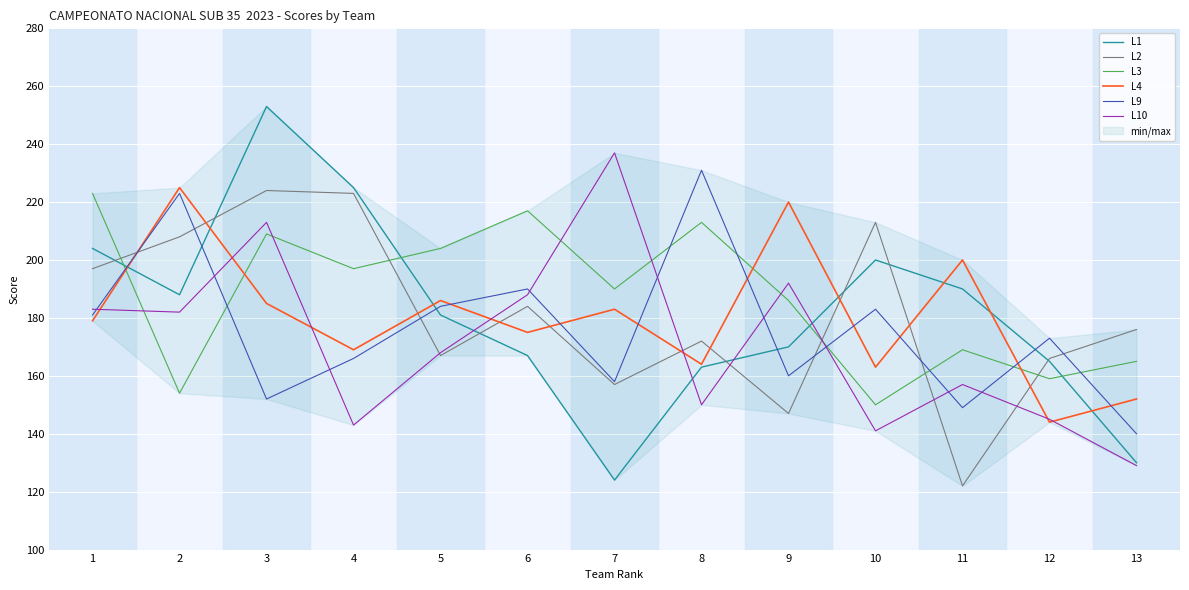

Reading left to right, transcribe all the data shown in this chart.

L1: 204	188	253	225	181	167	124	163	170	200	190	165	130
L2: 197	208	224	223	167	184	157	172	147	213	122	166	176
L3: 223	154	209	197	204	217	190	213	186	150	169	159	165
L4: 179	225	185	169	186	175	183	164	220	163	200	144	152
L9: 181	223	152	166	184	190	158	231	160	183	149	173	140
L10: 183	182	213	143	168	188	237	150	192	141	157	145	129